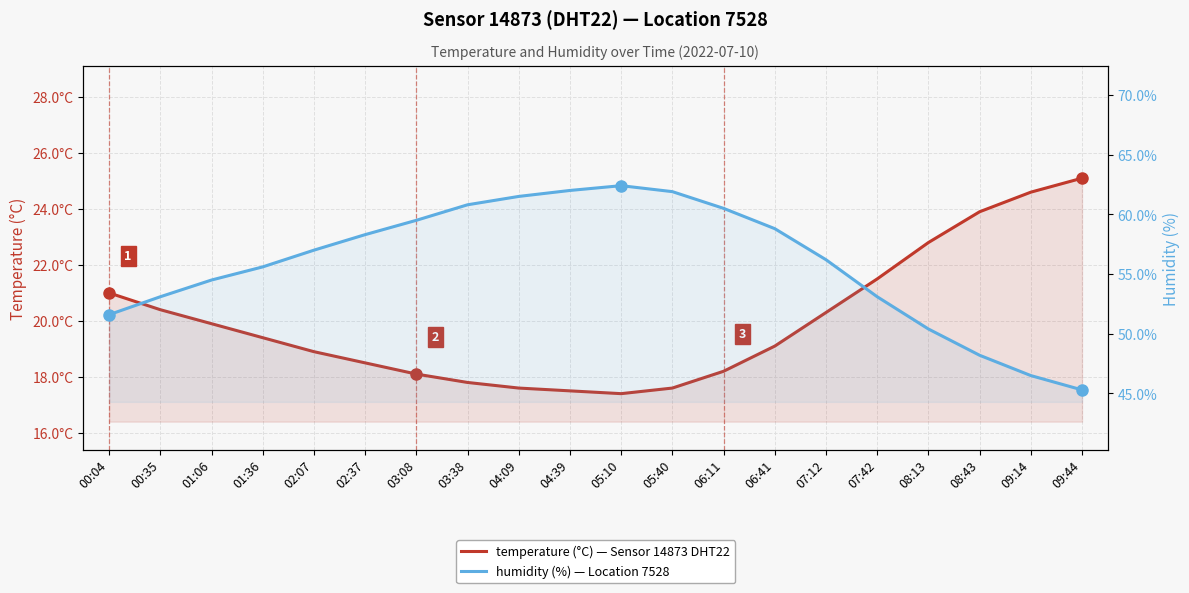

What is the spread (max minus min) of values at 05:40?

44.3